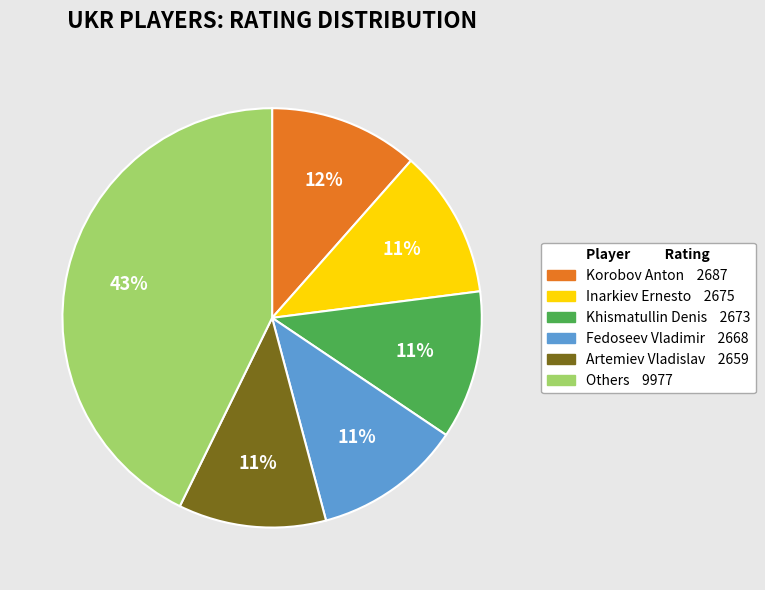

Is there a majority slice in this chart?

No